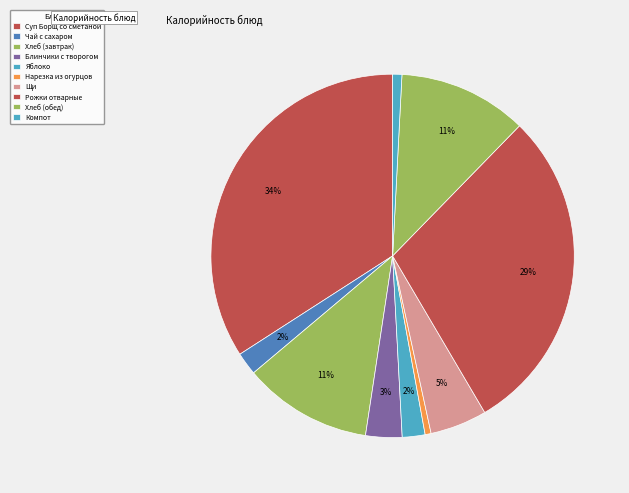

Is it true that Хлеб (обед) is 20% of the pie?

False